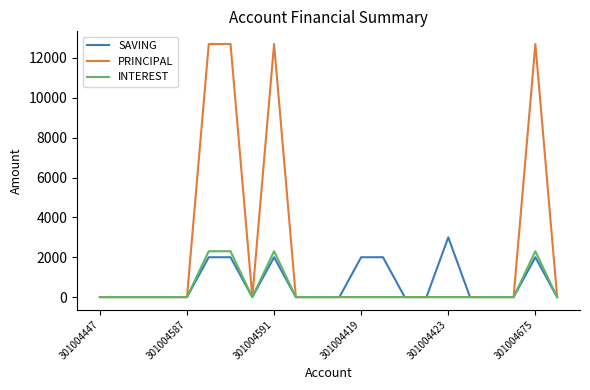

How many lines are shown in the chart?

3